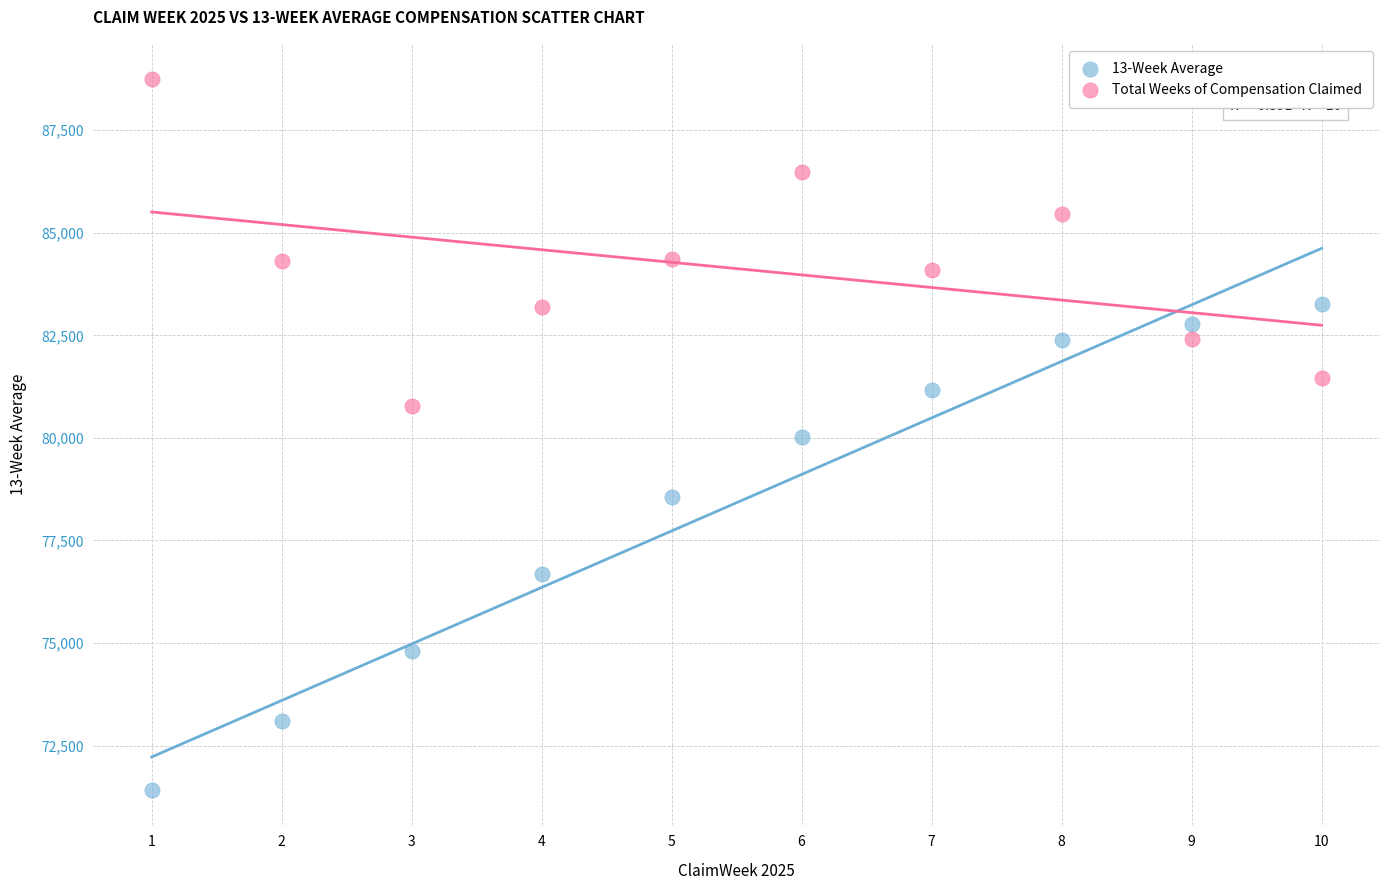

Which series has the largest Y range (max minus min)?

13-Week Average